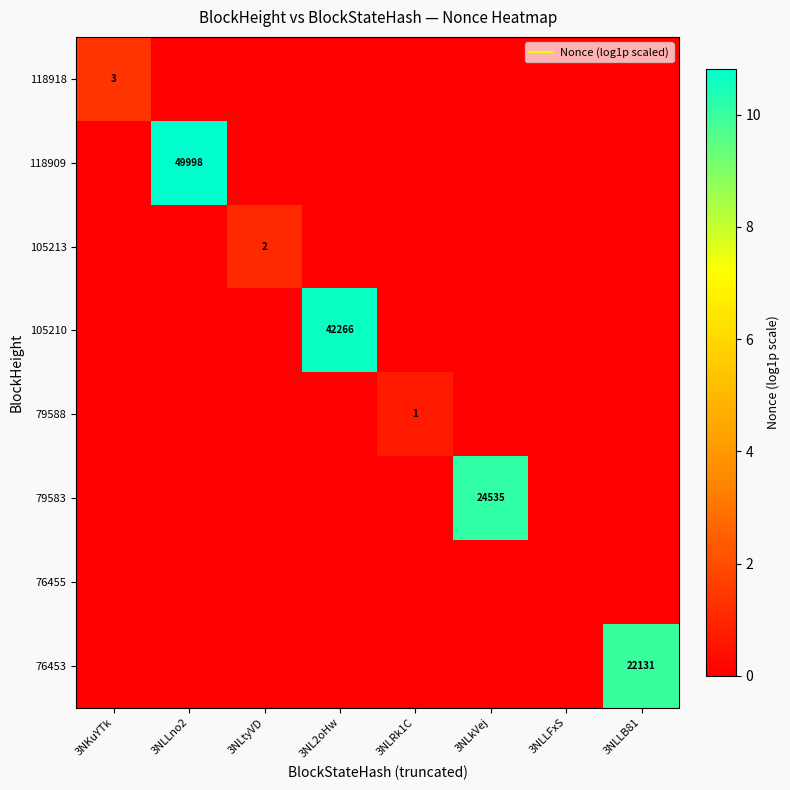

Rank the series by their maximum value, from highest to lowest.

118909, 105210, 79583, 76453, 118918, 105213, 79588, 76455